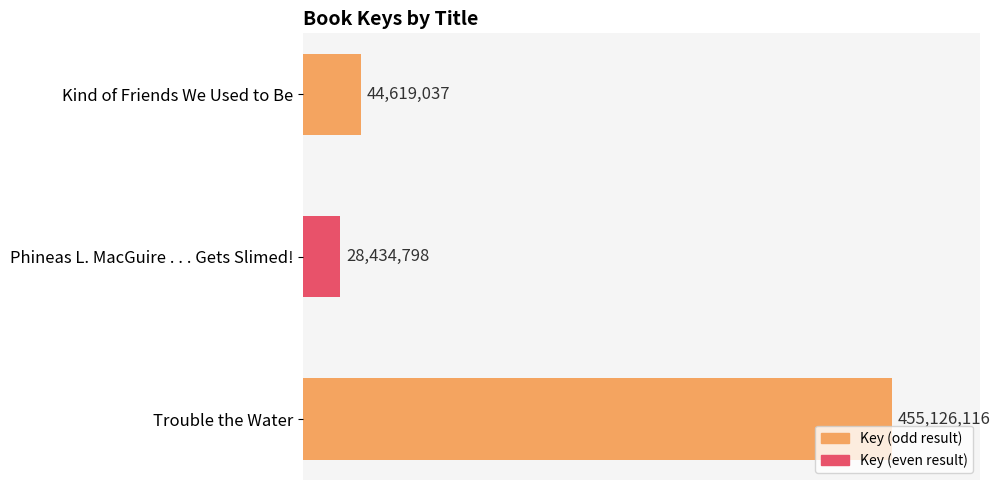

Are the bars horizontal?

Yes